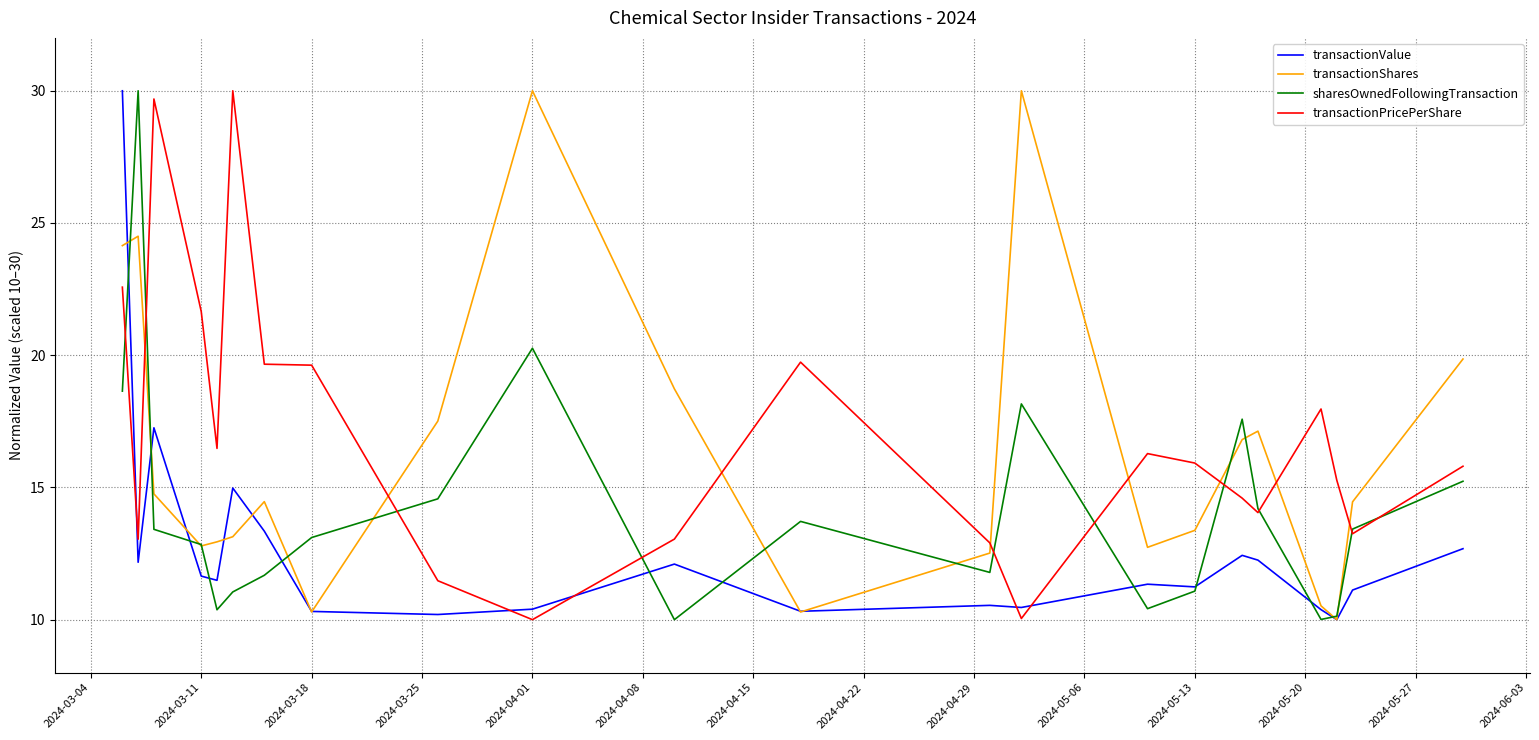

How many intersections are there between transactionPricePerShare and transactionShares?

8